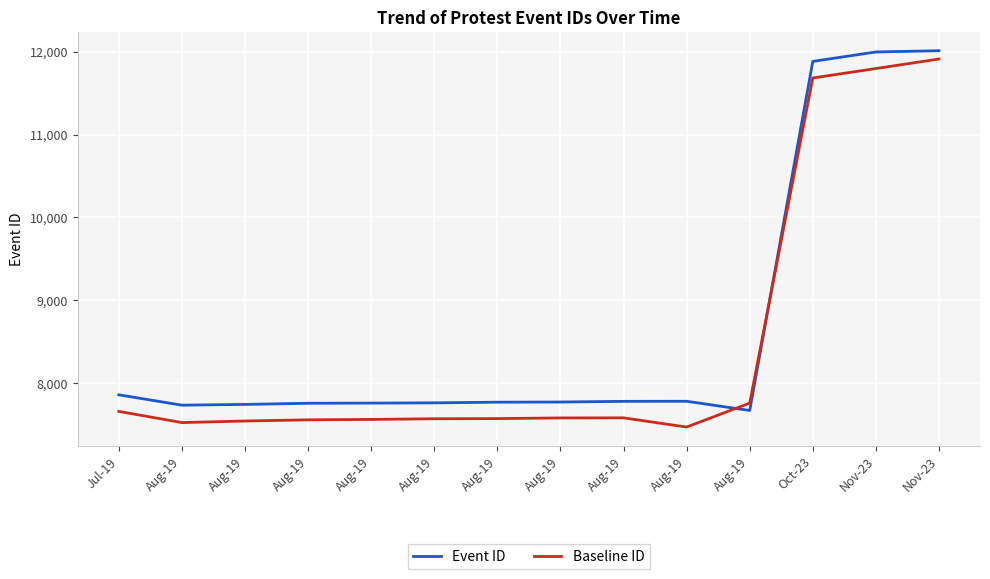

Reading left to right, what are all the values shown in this chart?

Event ID: 7861	7736	7745	7759	7761	7764	7772	7774	7782	7783	7672	11882	11996	12011
Baseline ID: 7661	7526	7545	7559	7564	7572	7574	7582	7583	7472	7761	11682	11796	11911